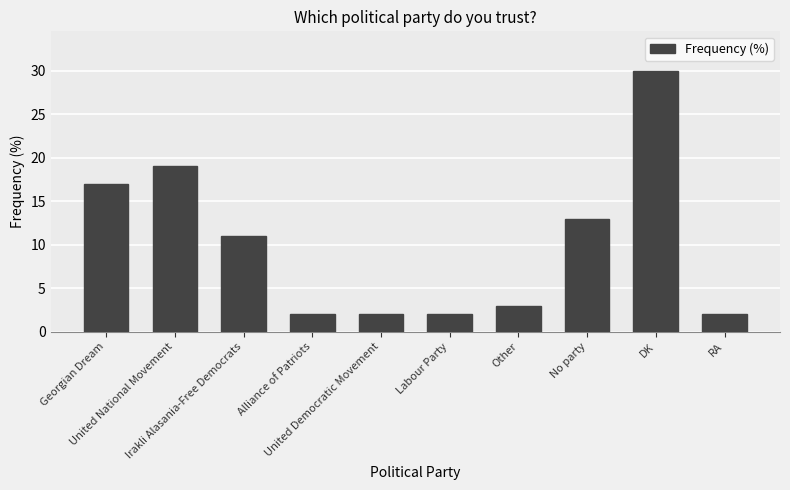

Reading left to right, transcribe all the data shown in this chart.

Georgian Dream=17	United National Movement=19	Irakli Alasania-Free Democrats=11	Alliance of Patriots=2	United Democratic Movement=2	Labour Party=2	Other=3	No party=13	DK=30	RA=2